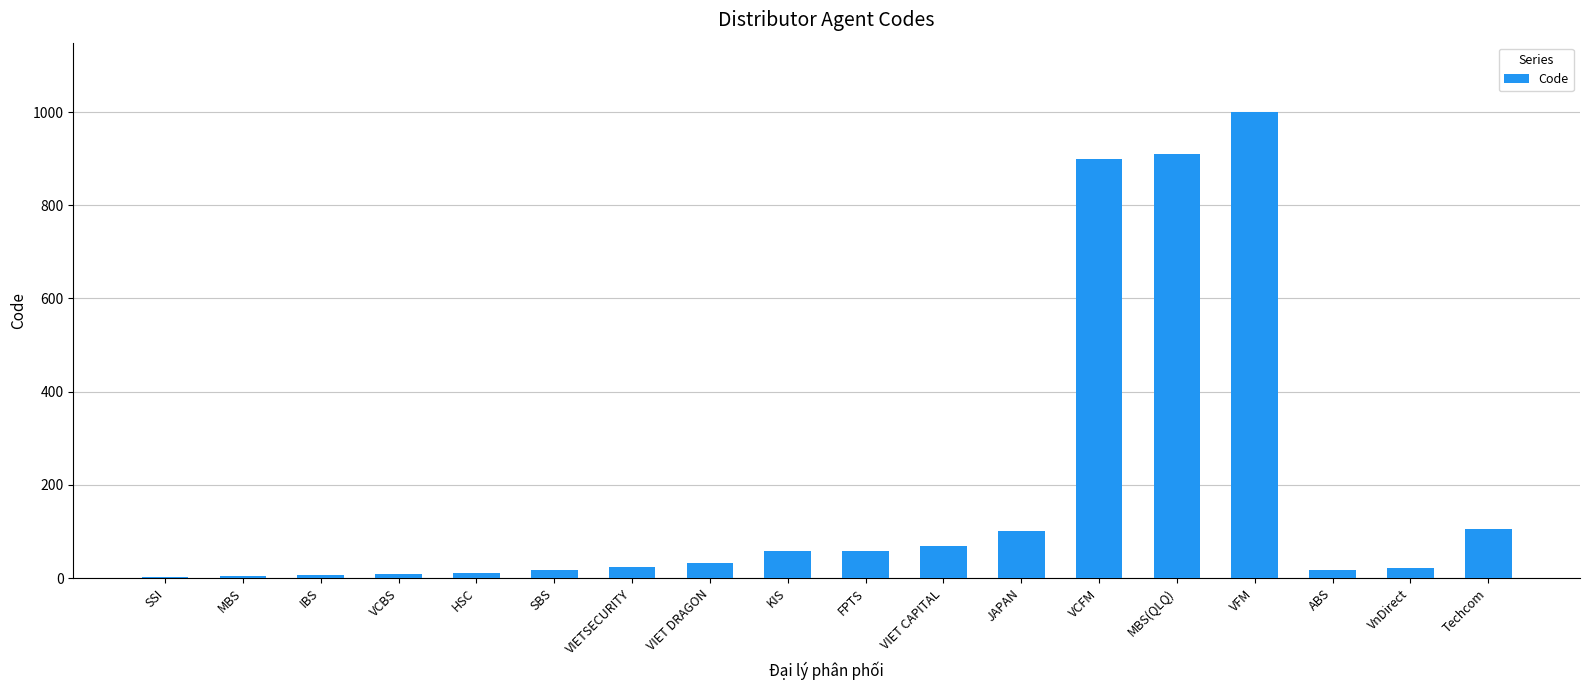

What is the ratio of the value at VIETSECURITY to the value at KIS?

0.4